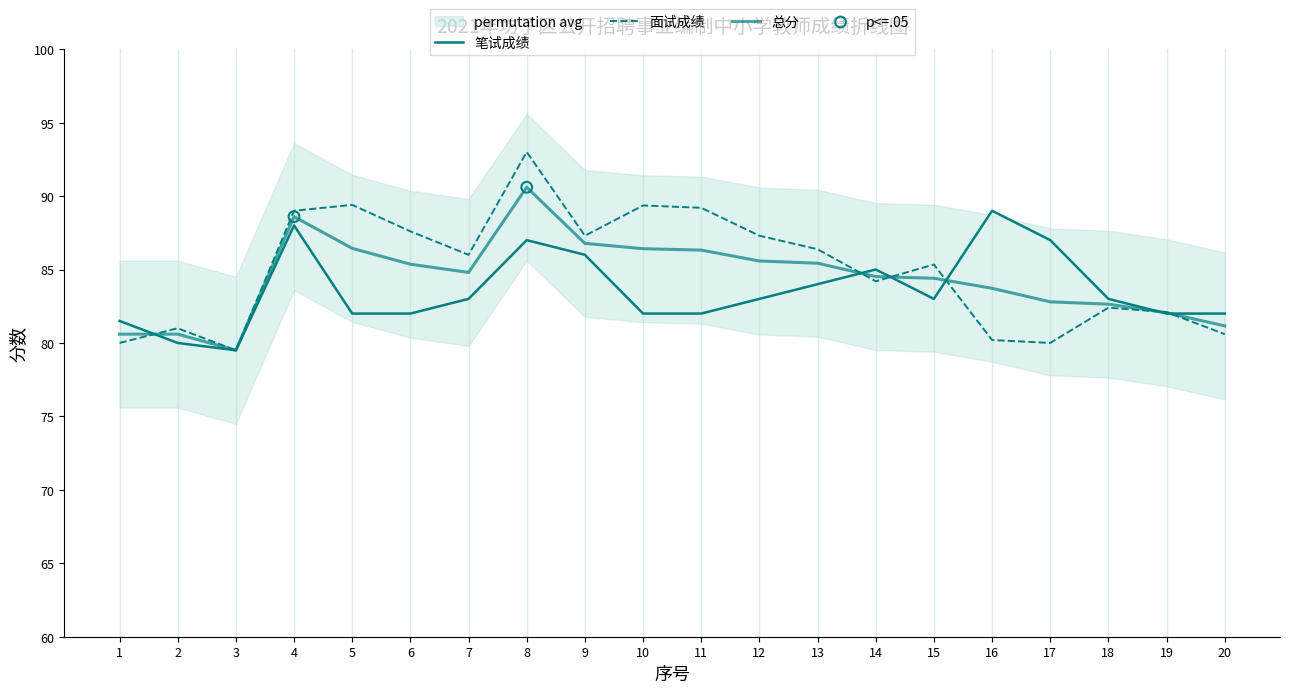

What is the total value across all series at 12?

255.9